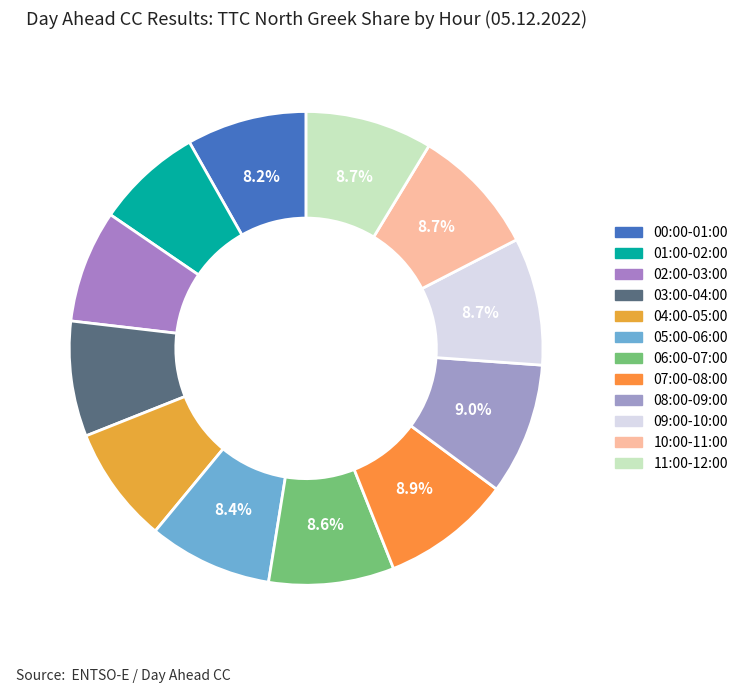

How many slices are in this pie chart?

12